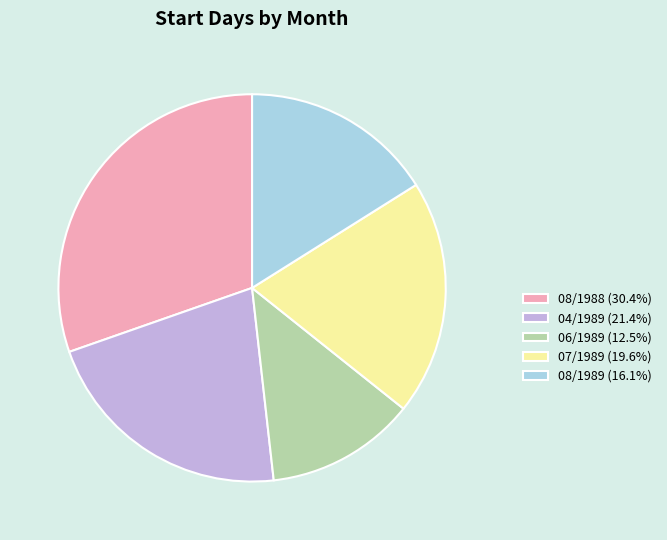

Count the number of slices in the pie.

5